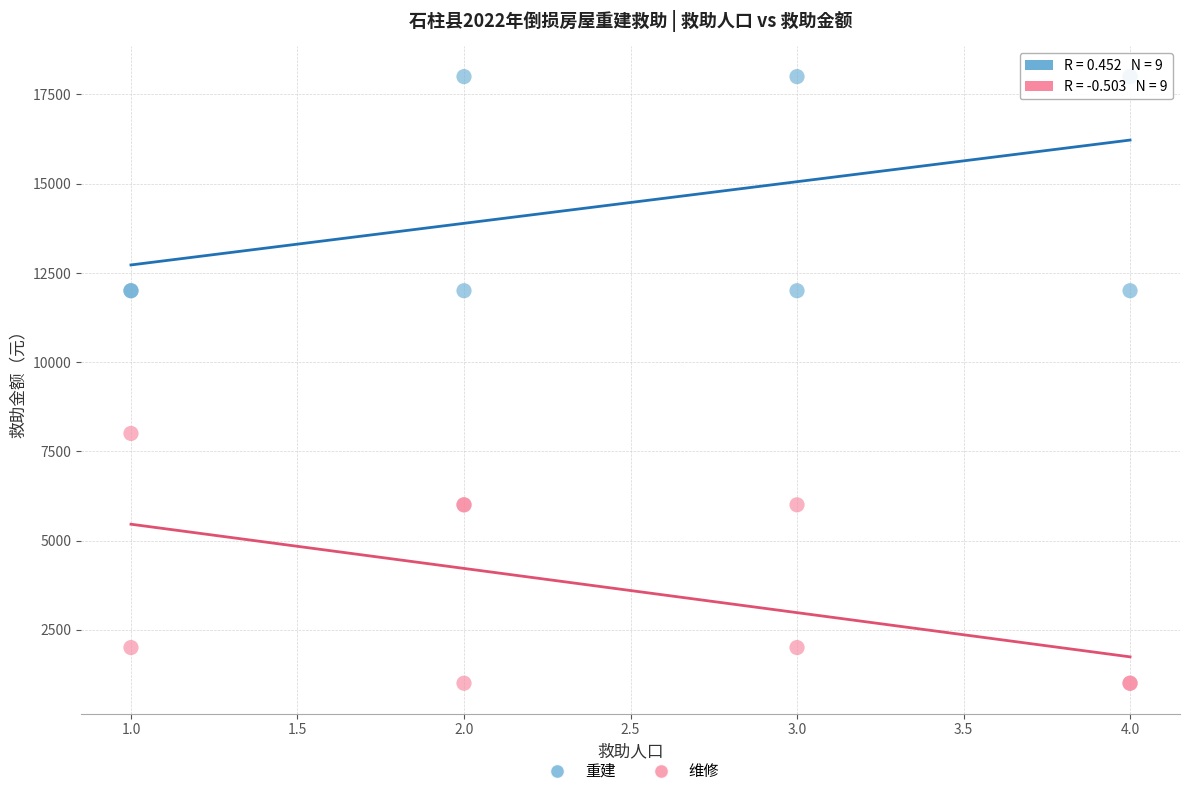

Which series contains the highest Y value?

重建